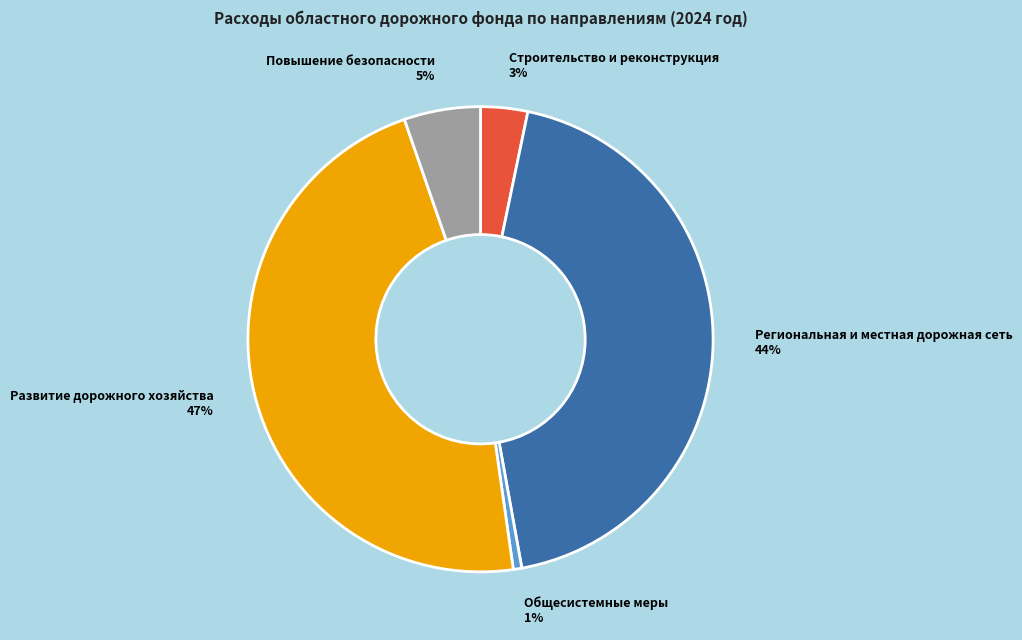

Which category has the smallest portion of the pie?

Общесистемные меры